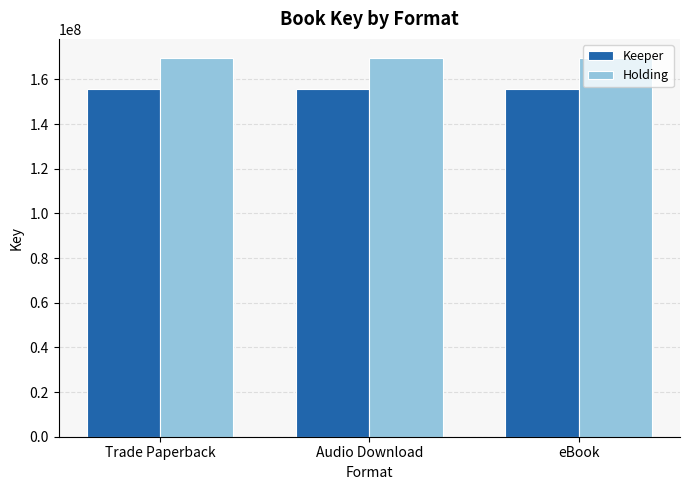

How many series are shown in this chart?

2